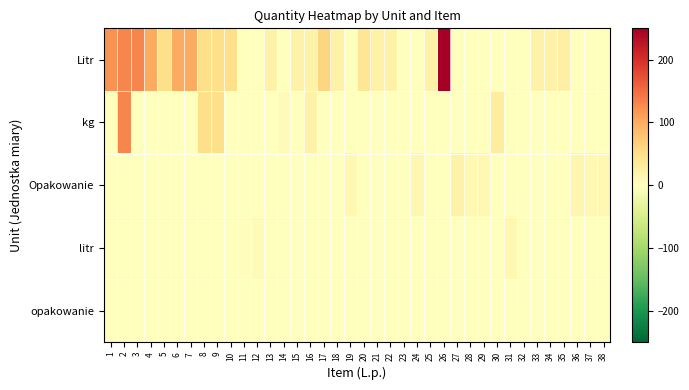

Which series has the largest range (max minus min)?

Litr